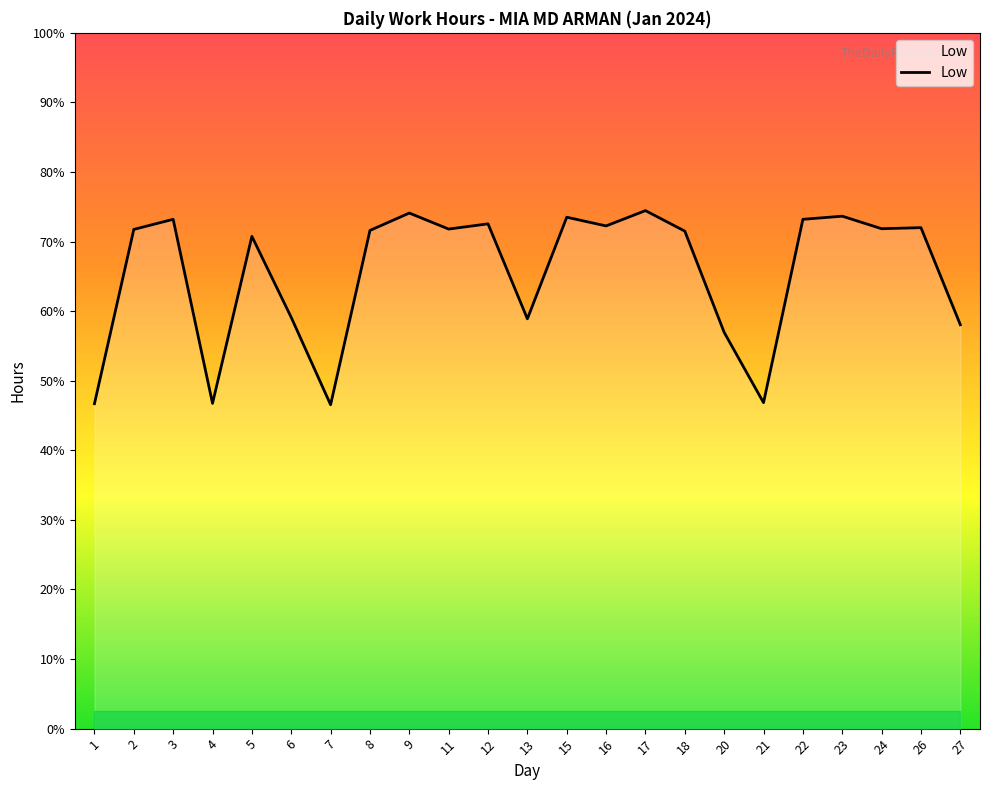

Is this an area chart (filled region under the line)?

Yes